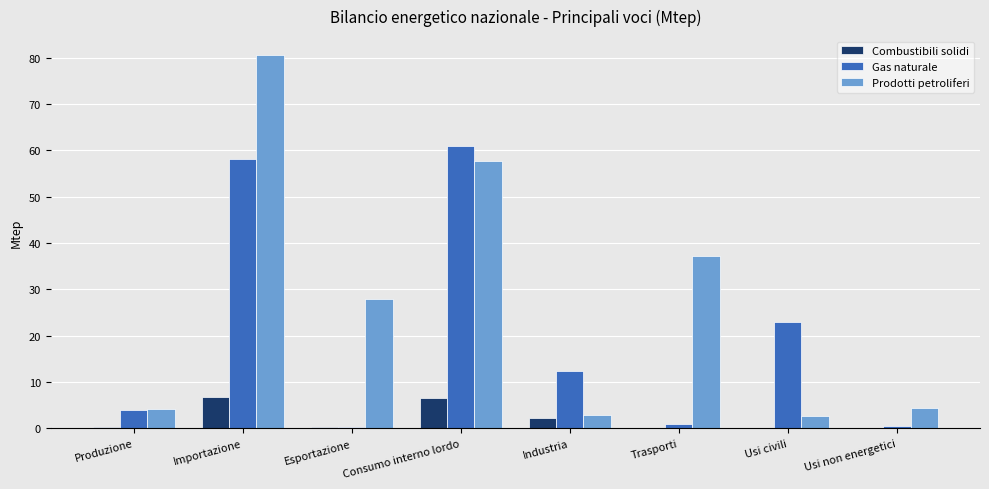

The Gas naturale series shows 98.3 at Importazione. True or false?

False